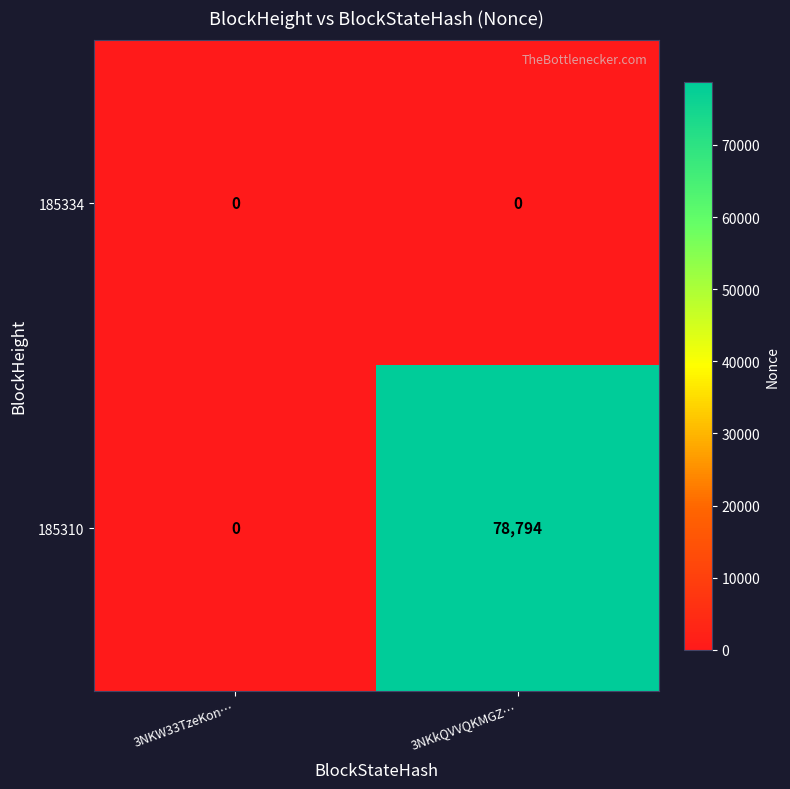

Which series changed the most between 3NKW33TzeKon… and 3NKkQVVQKMGZ…?

185310